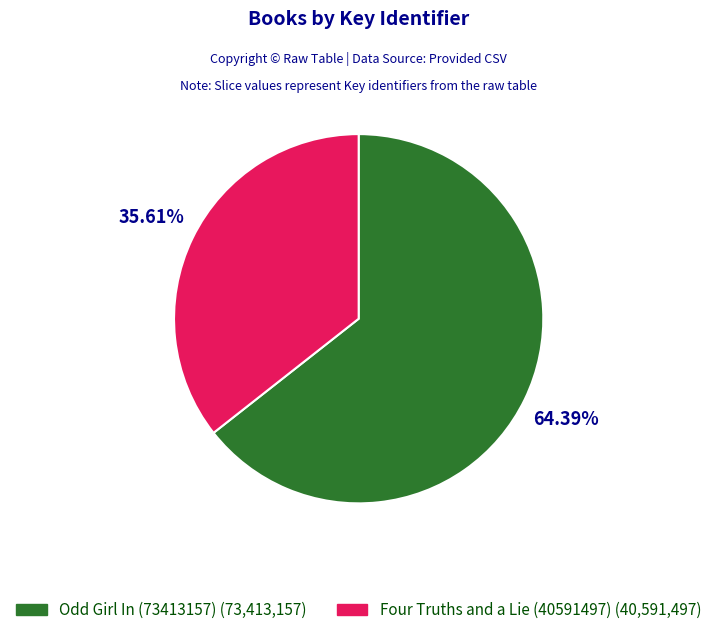

The Four Truths and a Lie (40591497) slice represents 36% of the pie. True or false?

True